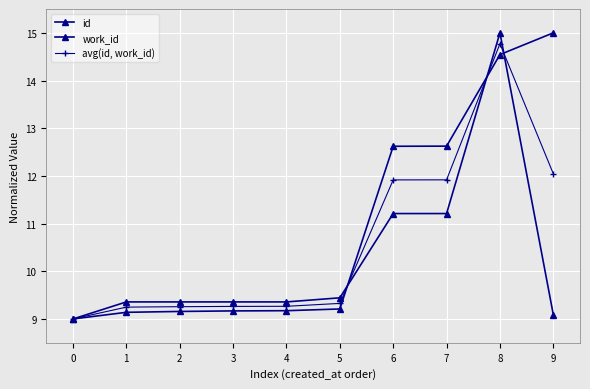

How many values in the avg(id, work_id) series exceed 9?

9